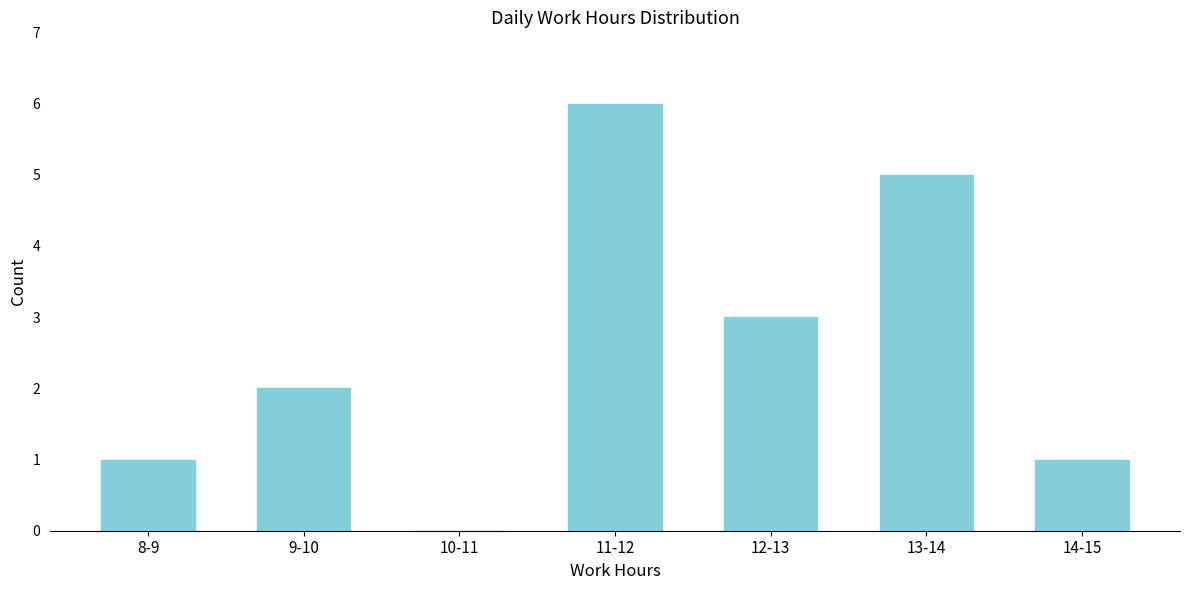

Reading left to right, transcribe all the data shown in this chart.

8-9=1	9-10=2	10-11=0	11-12=6	12-13=3	13-14=5	14-15=1